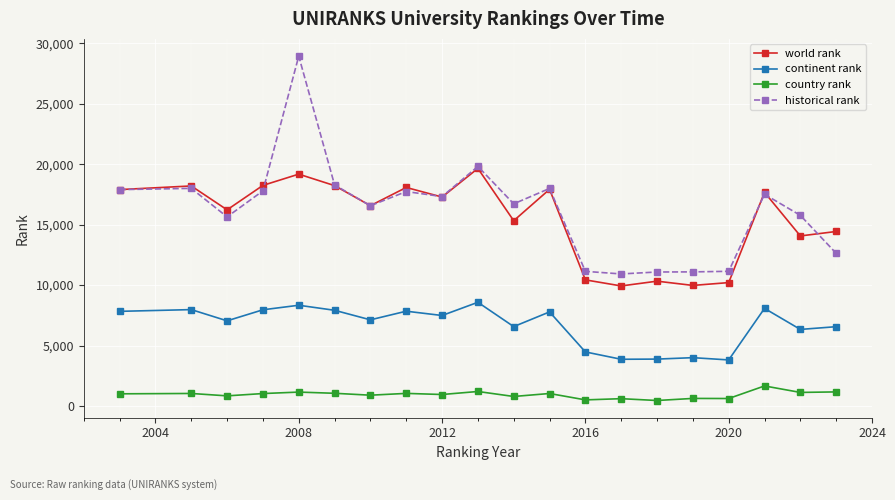

What are all the series names shown in the legend?

world rank, continent rank, country rank, historical rank